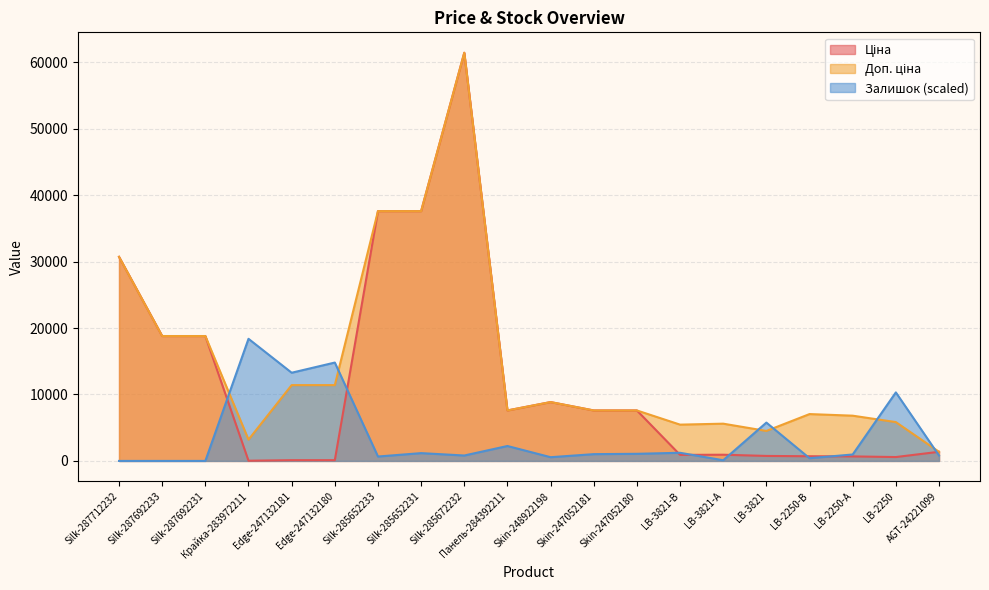

Reading left to right, what are all the values shown in this chart?

Ціна: 30717.1	18796.8	18796.8	32.0	114.1	114.1	37593.6	37593.6	61434.3	7596.5	8856.7	7596.5	7596.5	910.4	934.5	752.2	705.1	681.0	584.4	1375.4
Доп. ціна: 30717.1	18796.8	18796.8	3205.0	11410.0	11410.0	37593.6	37593.6	61434.3	7596.5	8856.7	7596.5	7596.5	5462.3	5607.2	4513.3	7051.3	6809.8	5843.9	1375.0
Залишок: 0.0	0.0	0.0	18379.2	13273.9	14805.5	663.7	1174.2	816.9	2246.3	561.6	1021.1	1072.1	1225.3	102.1	5769.0	408.4	970.0	10312.8	816.9